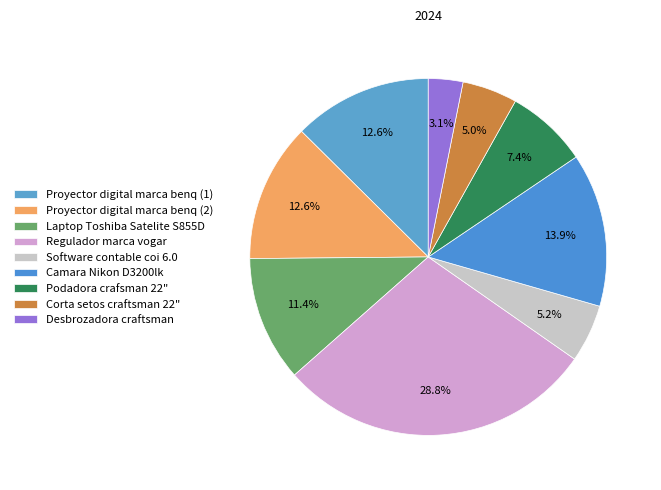

What is the ratio of the value at Desbrozadora craftsman to the value at Corta setos craftsman 22"?

0.6